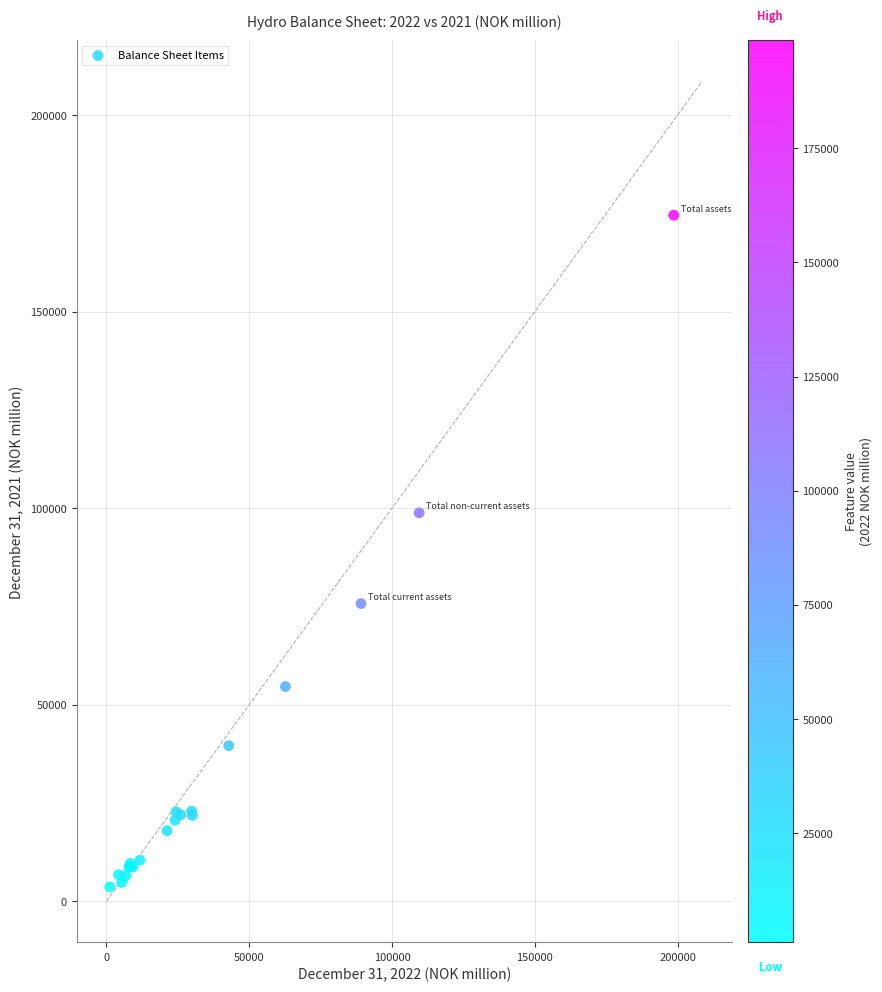

What Y value in the scatter plot is closest to 89084?

98798.9